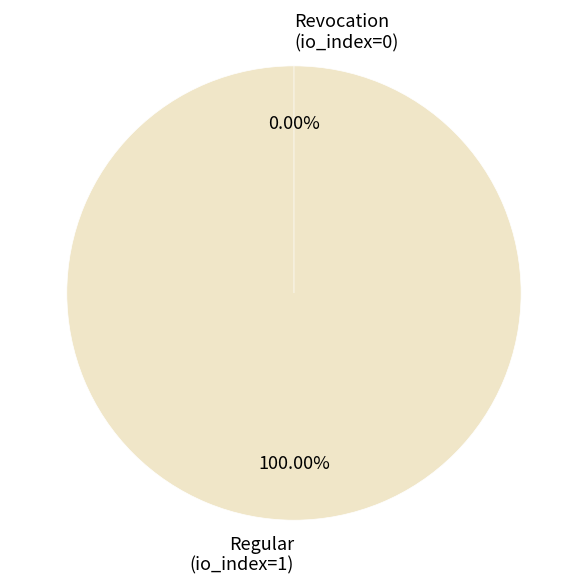

Is it true that Revocation is 12% of the pie?

False